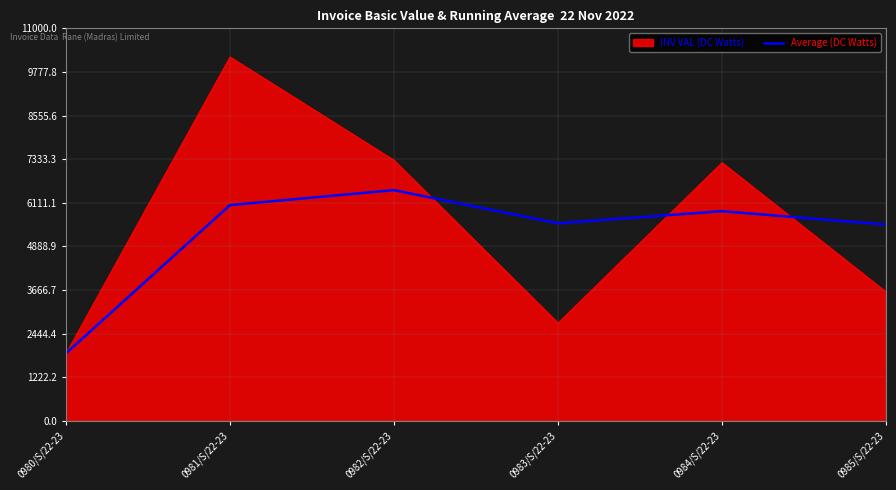

What is the greatest value displayed?

10201.0